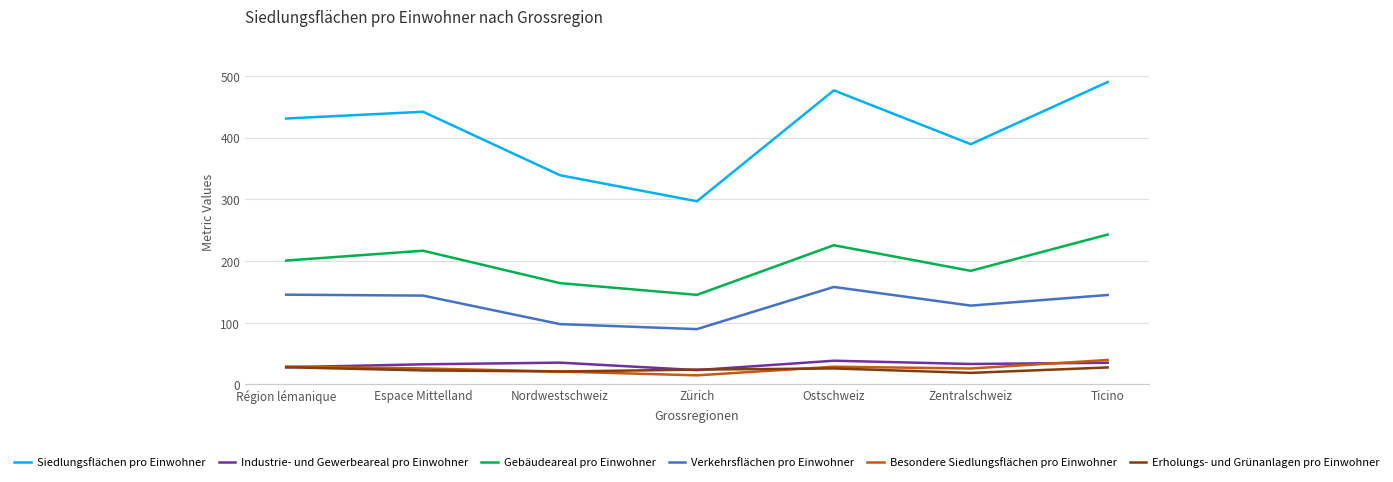

True or false: Besondere Siedlungsflächen pro Einwohner and Gebäudeareal pro Einwohner cross at least once.

False